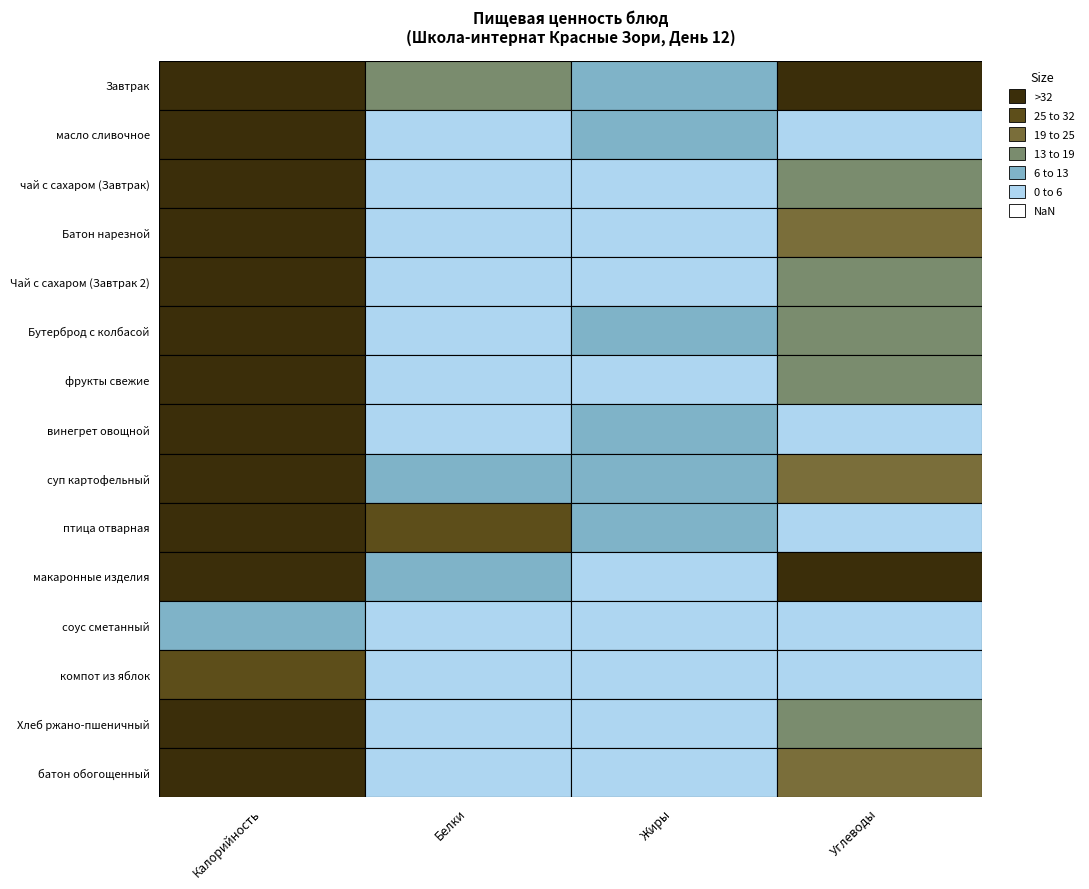

Read the суп картофельный value at Белки.

12.0